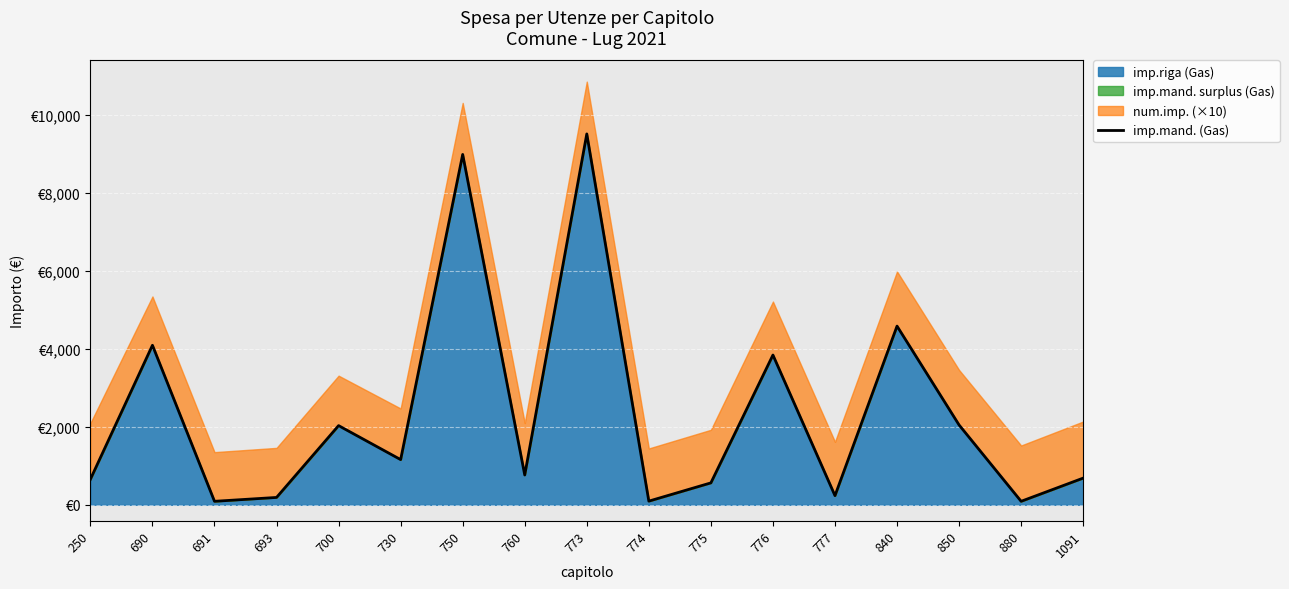

The chart shows a value of 2045.7 at 850. True or false?

True